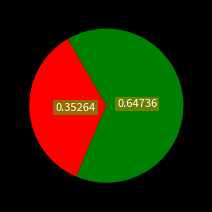

Is there any slice that represents more than half of the pie?

Yes